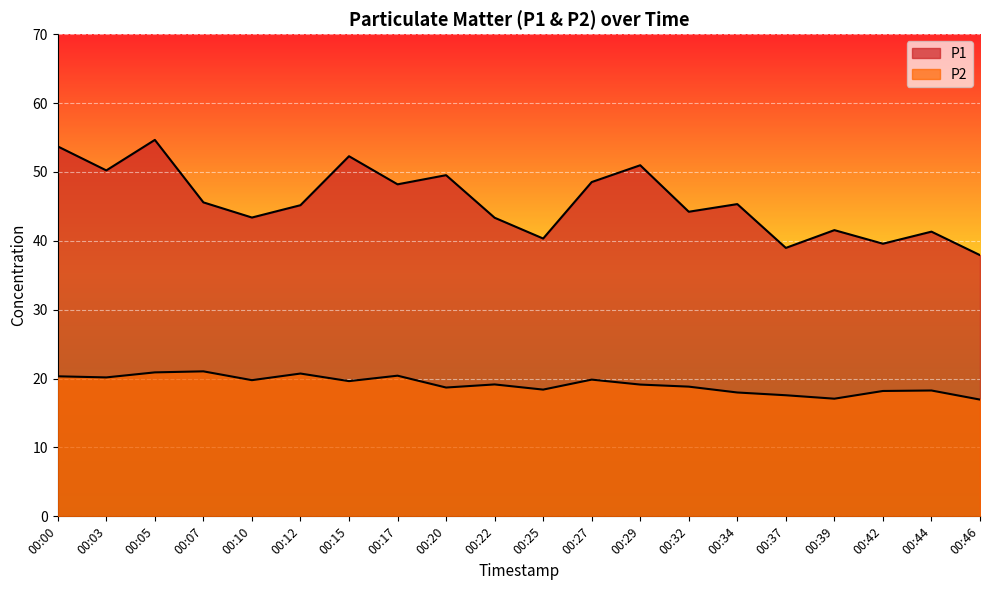

At how many categories does at least one series exceed 49?

6